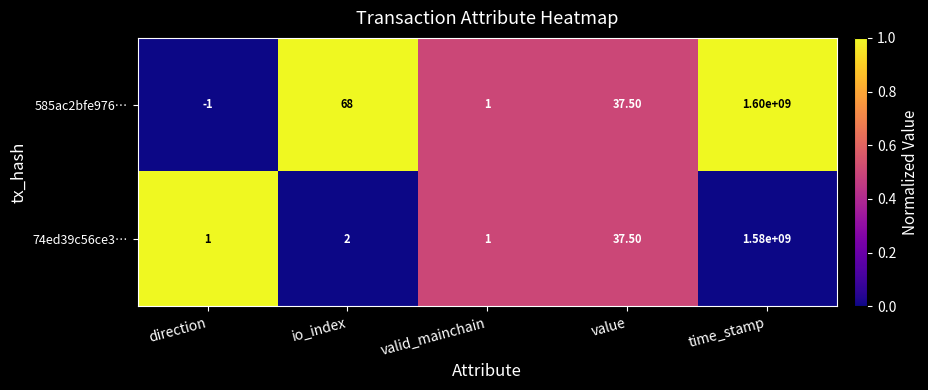

At which label does 585ac2bfe976… first exceed 37?

io_index